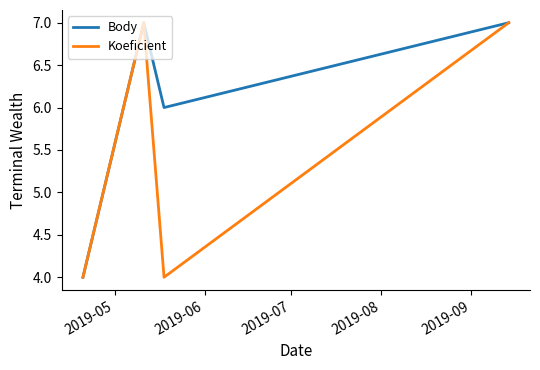

Rank the series by their average value, from highest to lowest.

Body, Koeficient